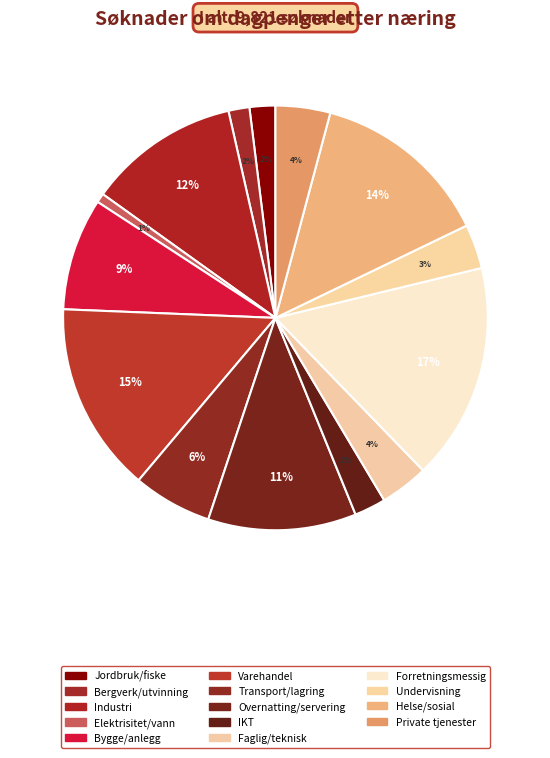

Which category has the biggest portion of the pie?

Forretningsmessig